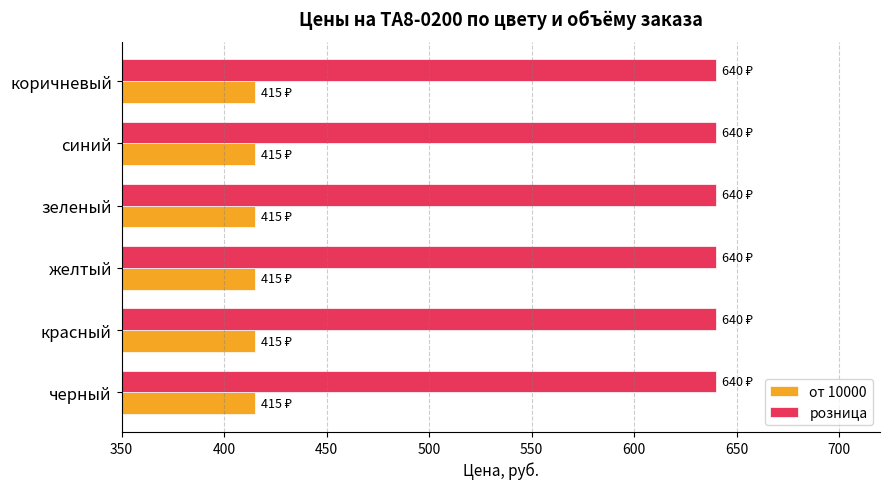

What is the smallest value displayed?

415